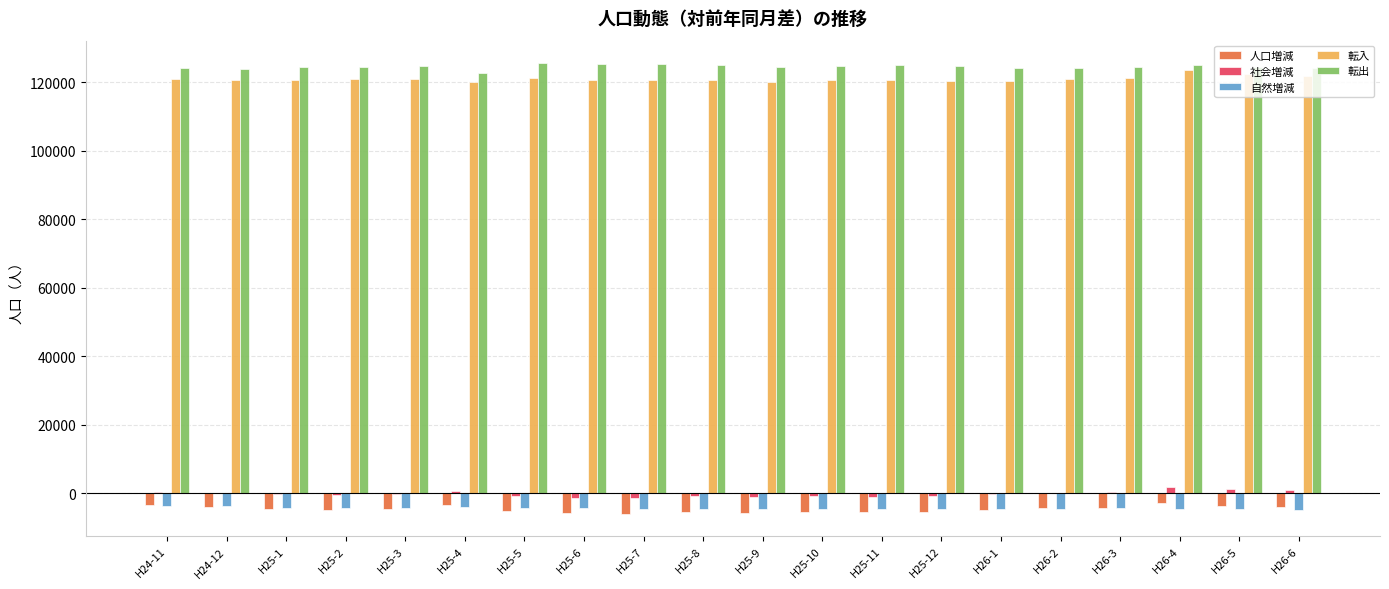

What are all the series names shown in the legend?

人口増減, 社会増減, 自然増減, 転入, 転出